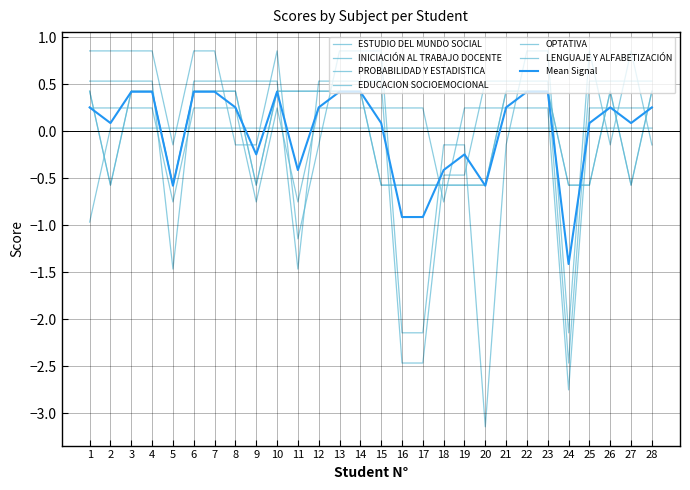

At which category does INICIACIÓN AL TRABAJO DOCENTE reach its first local valley?

2